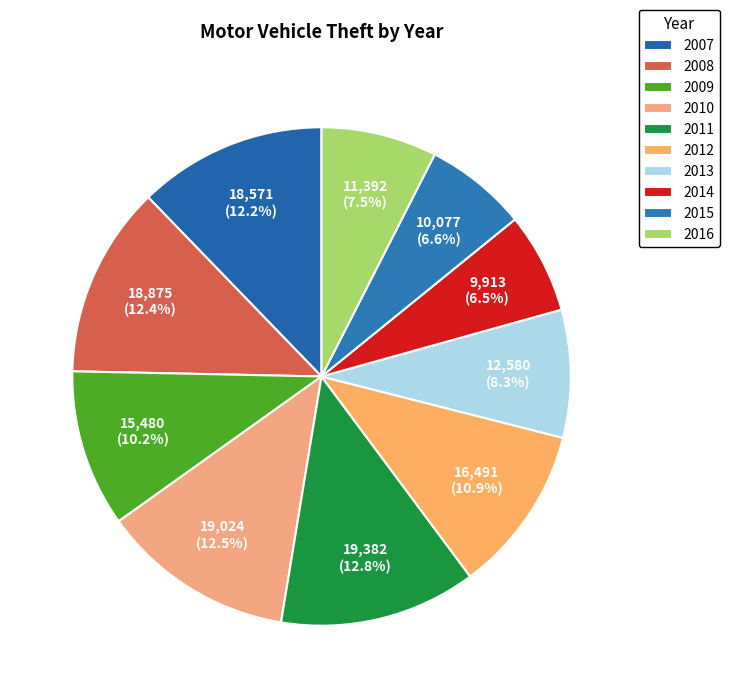

Does 2011 represent more than half of the total?

No